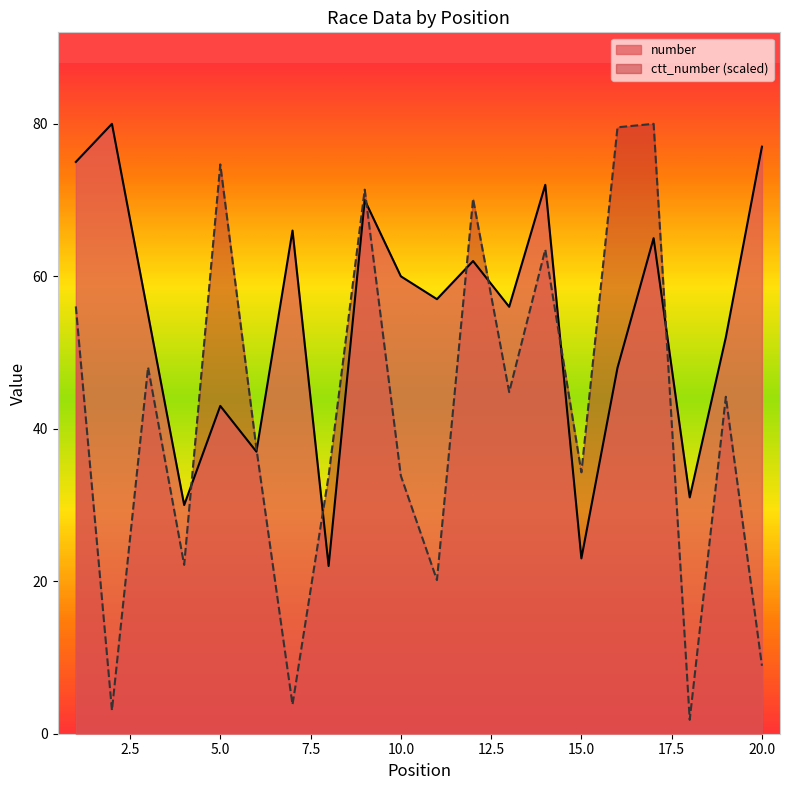

Which series has the largest range (max minus min)?

ctt_number (scaled)